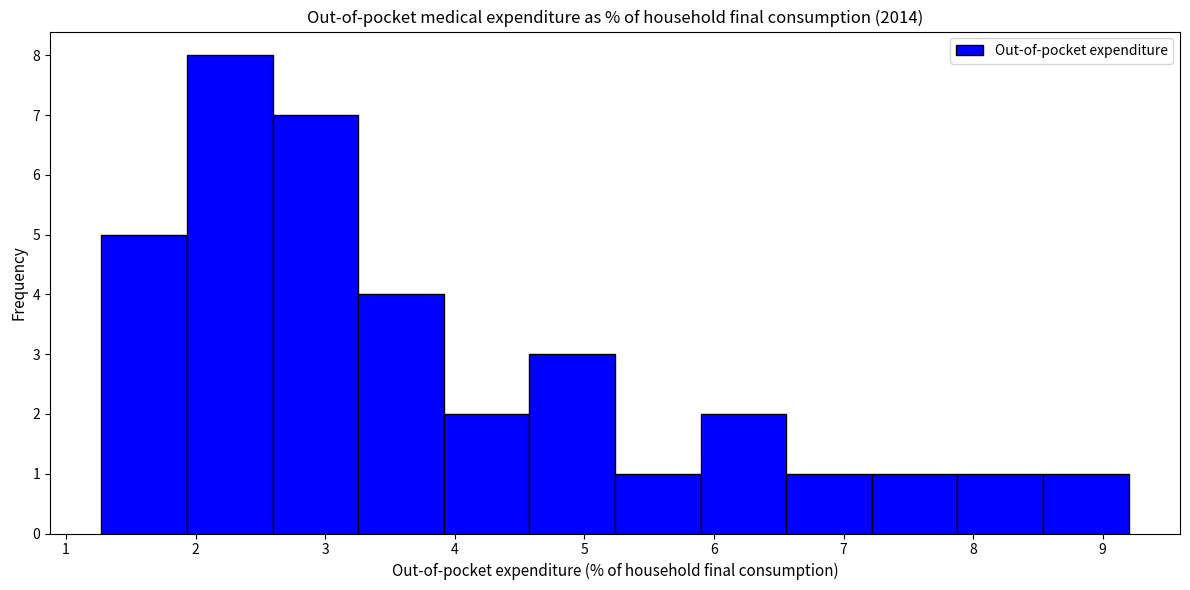

Reading left to right, list every bar in this chart as the range it spans on the x-axis followed by its height. Neither the bar edges nor the heights are printed on the chart, so give them approximately, as read against the axes.

1.3 to 1.9: 5
1.9 to 2.6: 8
2.6 to 3.3: 7
3.3 to 3.9: 4
3.9 to 4.6: 2
4.6 to 5.2: 3
5.2 to 5.9: 1
5.9 to 6.6: 2
6.6 to 7.2: 1
7.2 to 7.9: 1
7.9 to 8.5: 1
8.5 to 9.2: 1